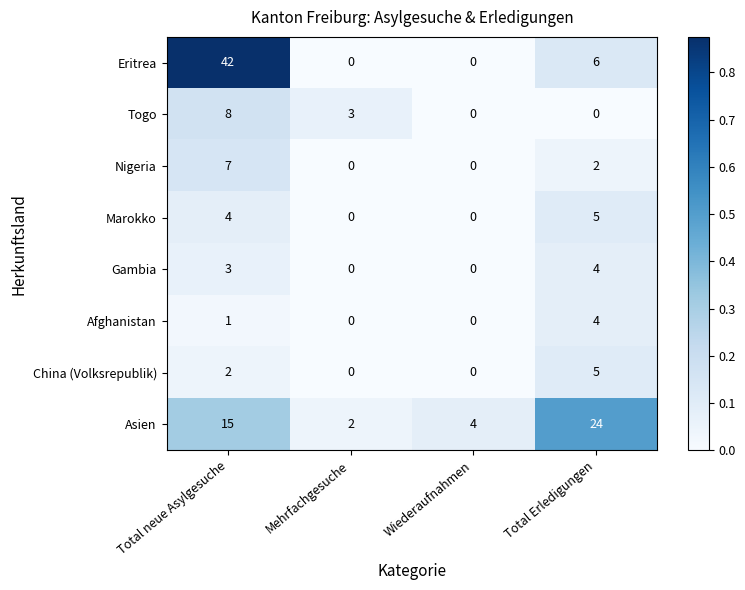

What is the difference between the maximum and minimum values in the Marokko series?

5